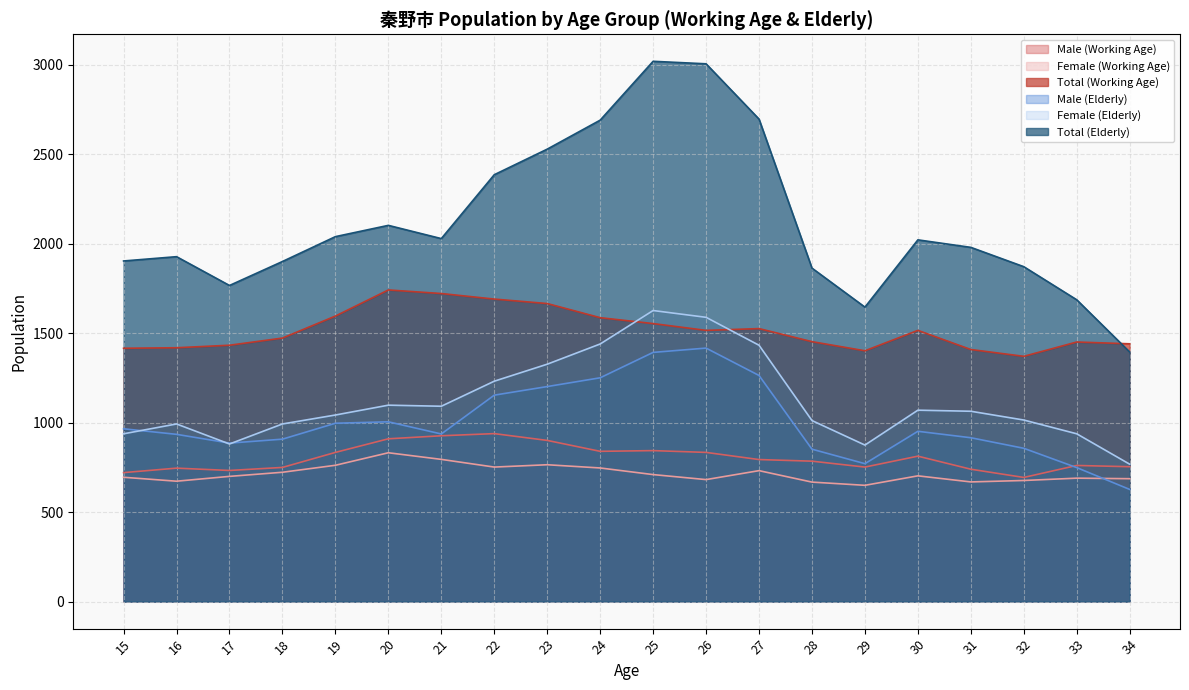

Is it true that Female (Elderly) equals 1433 at 27?

True